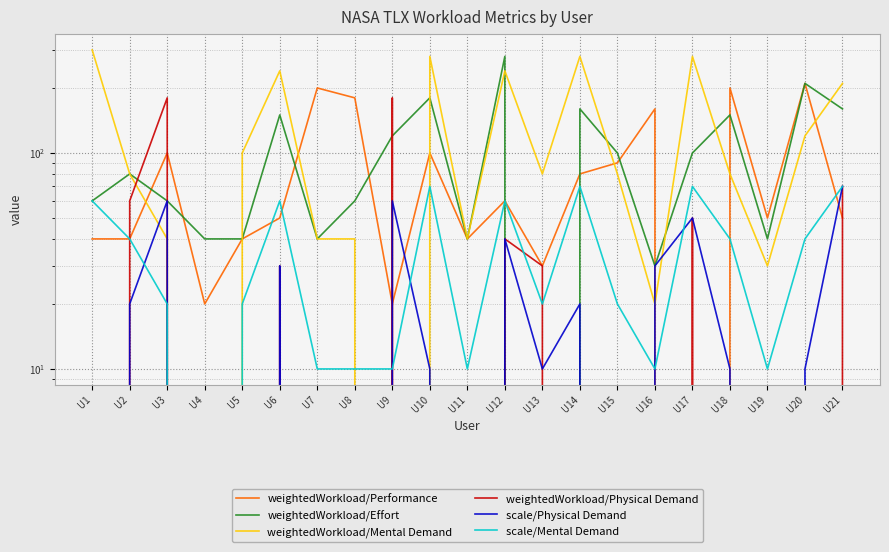

Reading left to right, what are all the values shown in this chart?

weightedWorkload/Performance: U1=40	U2=40	U3=100	U4=20	U5=40	U6=50	U7=200	U8=180	U9=20	U10=100	U11=40	U12=60	U13=30	U14=80	U15=90	U16=160	U17=0	U18=200	U19=50	U20=210	U21=50
weightedWorkload/Effort: U1=60	U2=80	U3=60	U4=40	U5=40	U6=150	U7=40	U8=60	U9=120	U10=180	U11=40	U12=280	U13=0	U14=160	U15=100	U16=30	U17=100	U18=150	U19=40	U20=210	U21=160
weightedWorkload/Mental Demand: U1=300	U2=80	U3=40	U4=0	U5=100	U6=240	U7=40	U8=40	U9=0	U10=280	U11=40	U12=240	U13=80	U14=280	U15=80	U16=20	U17=280	U18=80	U19=30	U20=120	U21=210
weightedWorkload/Physical Demand: U1=0	U2=60	U3=180	U4=0	U5=0	U6=30	U7=0	U8=0	U9=180	U10=0	U11=0	U12=40	U13=30	U14=0	U15=0	U16=0	U17=50	U18=0	U19=0	U20=0	U21=70
scale/Physical Demand: U1=0	U2=20	U3=60	U4=0	U5=0	U6=30	U7=0	U8=0	U9=60	U10=10	U11=0	U12=40	U13=10	U14=20	U15=0	U16=30	U17=50	U18=10	U19=0	U20=10	U21=70
scale/Mental Demand: U1=60	U2=40	U3=20	U4=0	U5=20	U6=60	U7=10	U8=10	U9=10	U10=70	U11=10	U12=60	U13=20	U14=70	U15=20	U16=10	U17=70	U18=40	U19=10	U20=40	U21=70